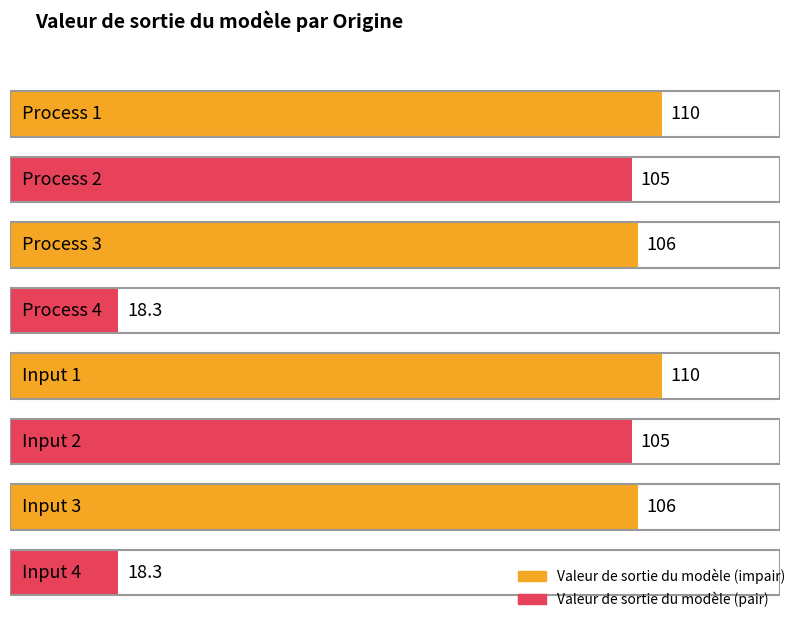

What is the average value?

84.8